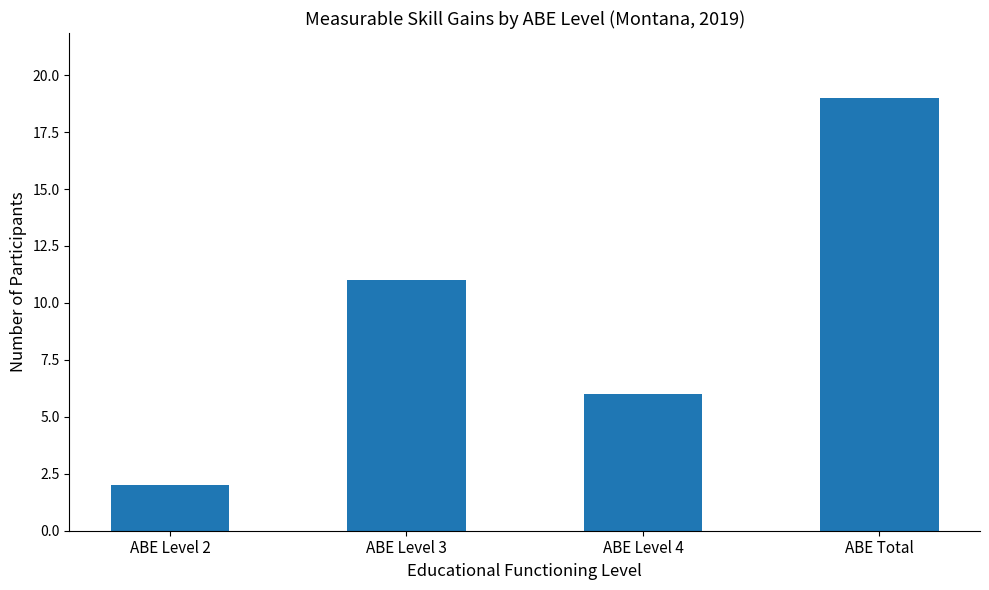

List the labels in order of value, smallest first.

ABE Level 2, ABE Level 4, ABE Level 3, ABE Total